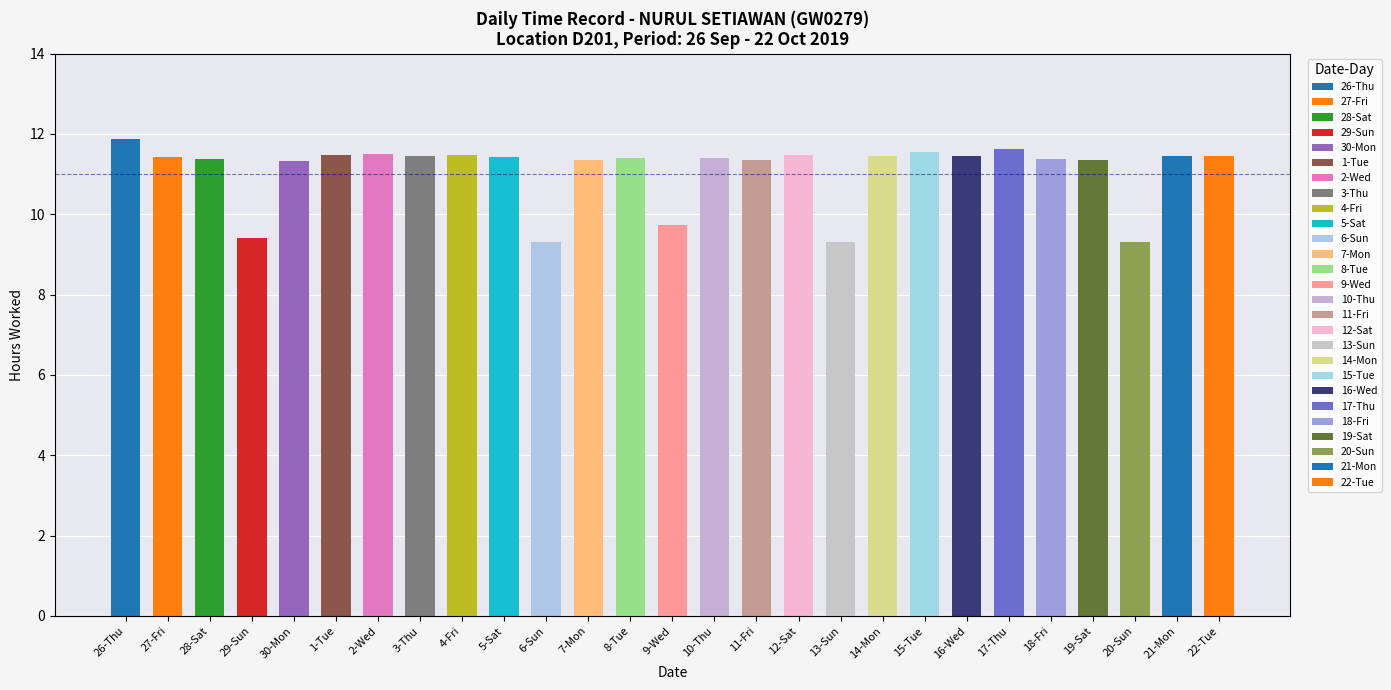

What is the label of the 19th bar from the right?

4-Fri